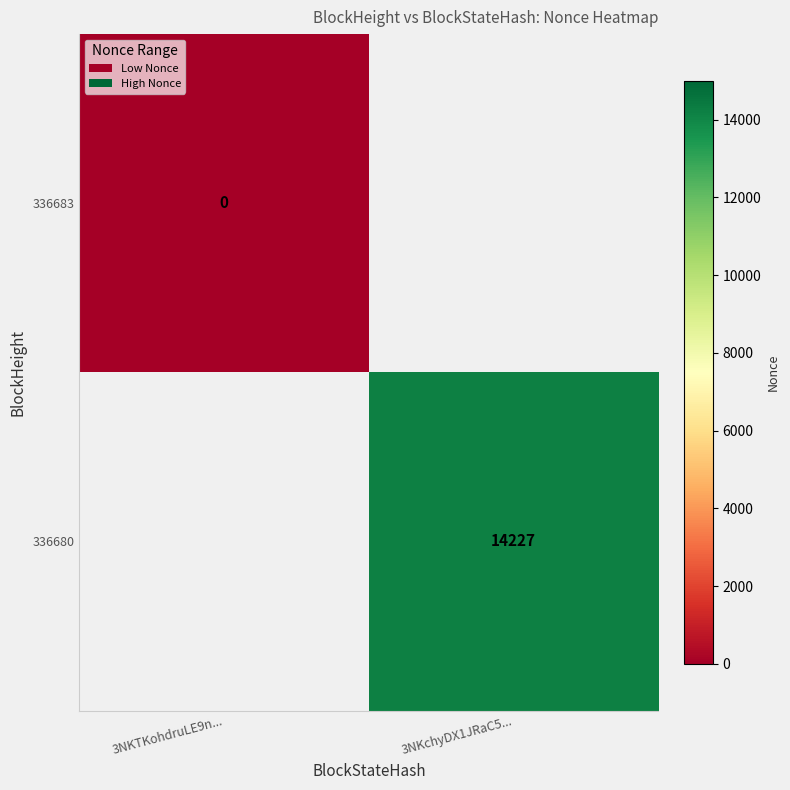

Is the value of 336683 at 3NKTKohdruLE9n... greater than the value of 336680 at 3NKchyDX1JRaC5...?

No